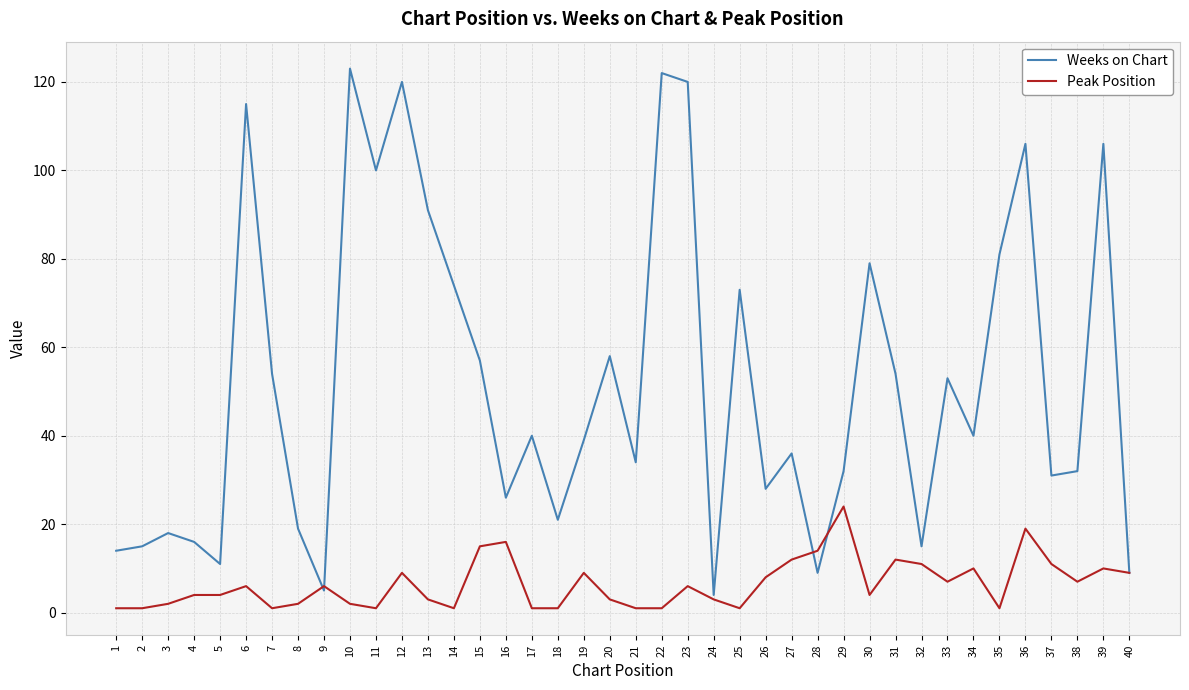

Rank the series by their average value, from lowest to highest.

Peak Position, Weeks on Chart